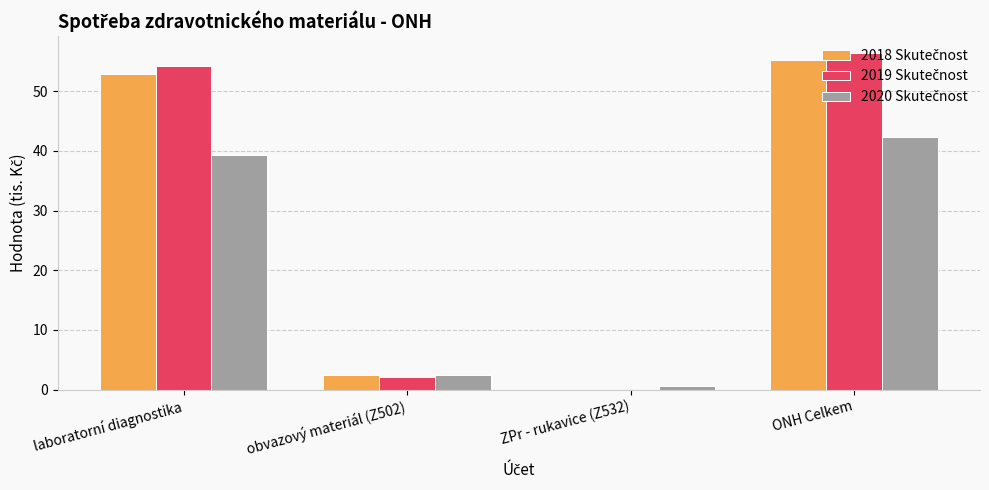

How many categories are shown in the chart?

4